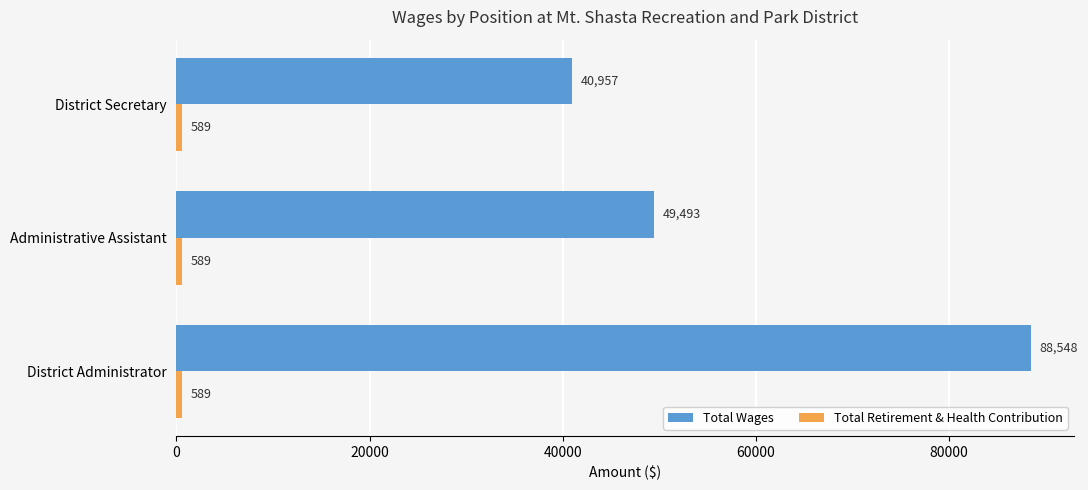

Where is Total Wages nearest to the value 64752?

Administrative Assistant